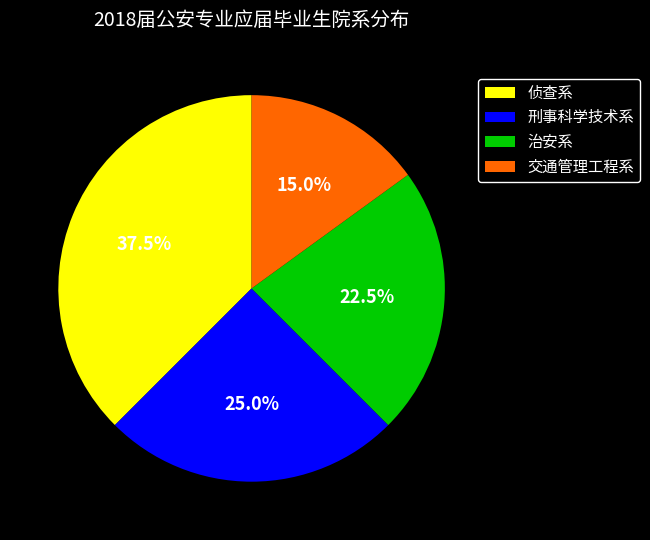

How many slices are in this pie chart?

4